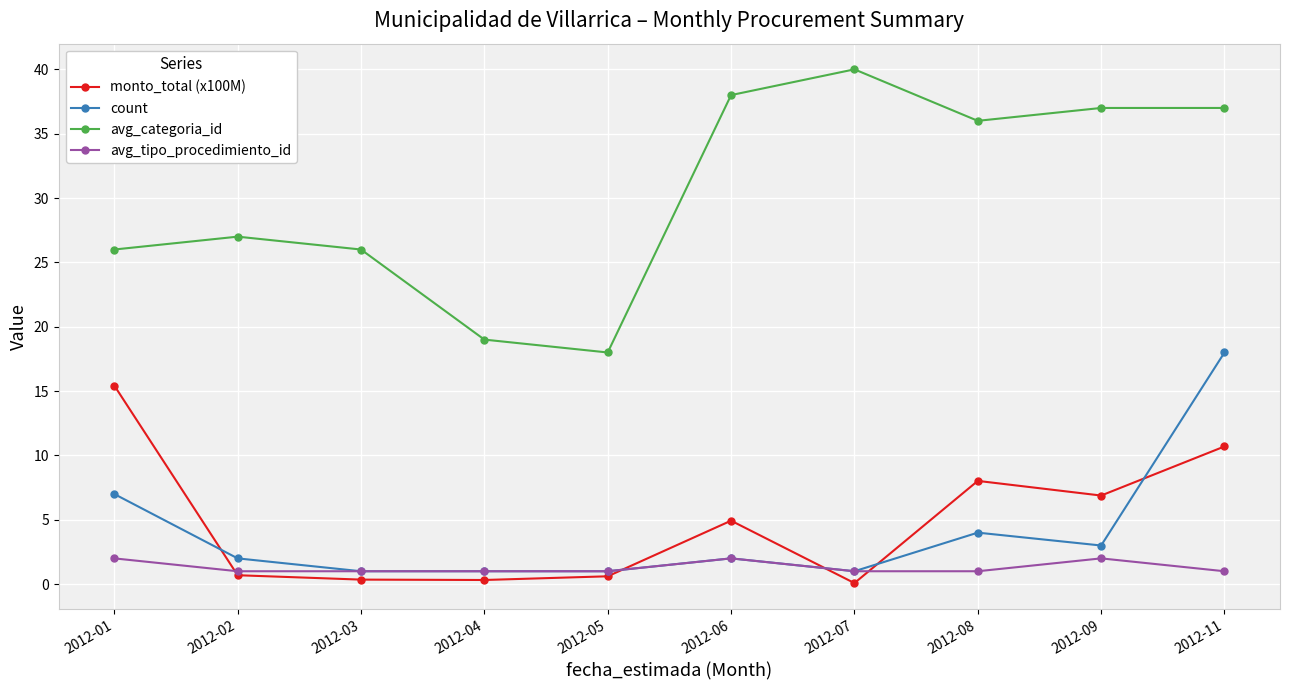

The avg_tipo_procedimiento_id series shows 1.0 at 2012-04. True or false?

True